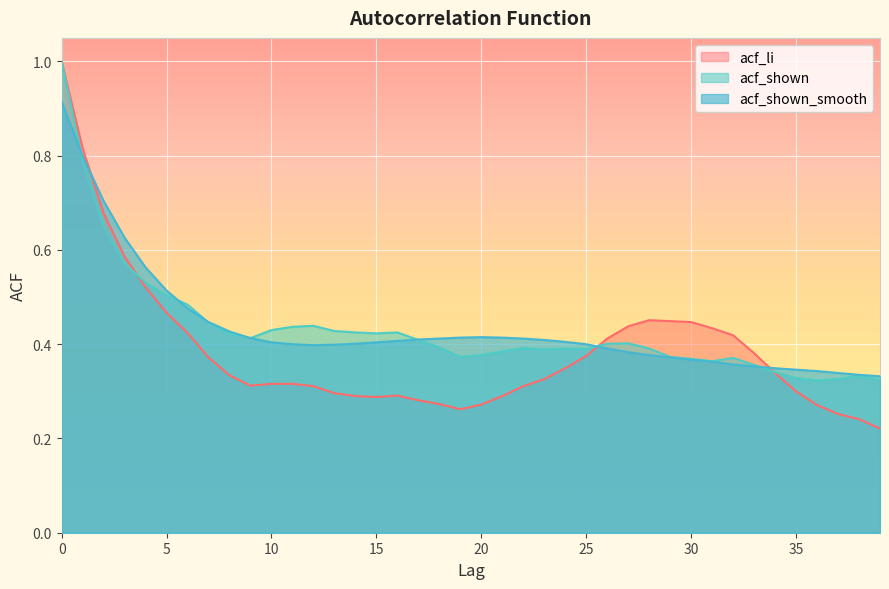

Which has a higher value, 11 or 33?

33